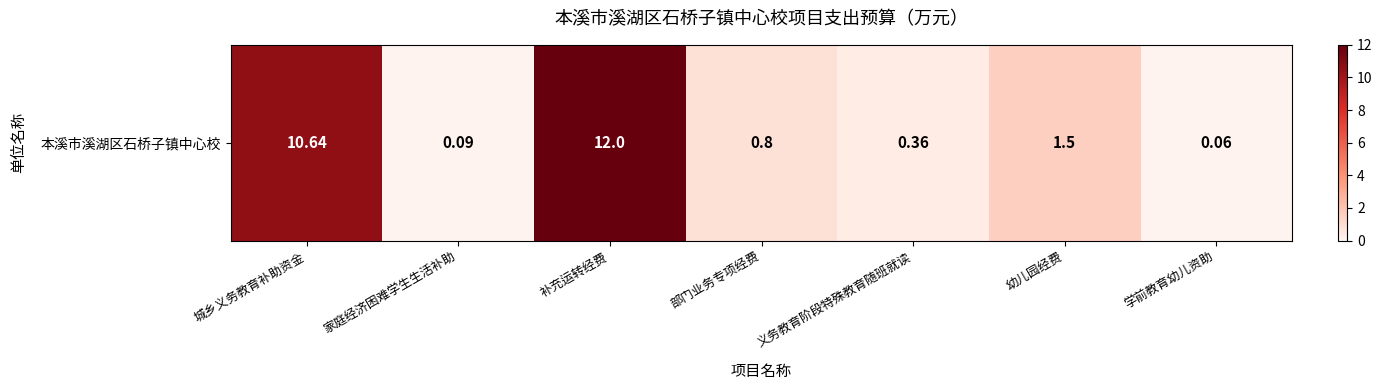

Approximately how many times larger is the value at 部门业务专项经费 compared to 补充运转经费?

0.1